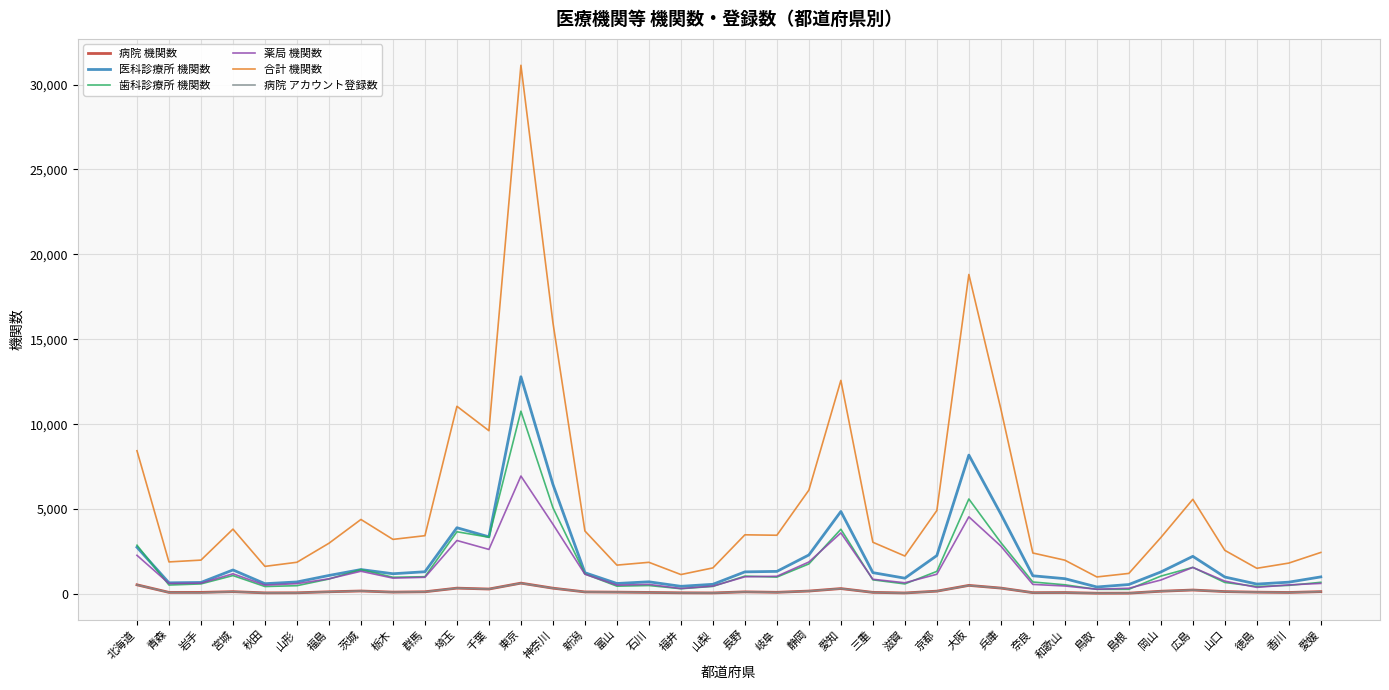

Between 埼玉 and 新潟, which series saw the biggest shift?

合計 機関数